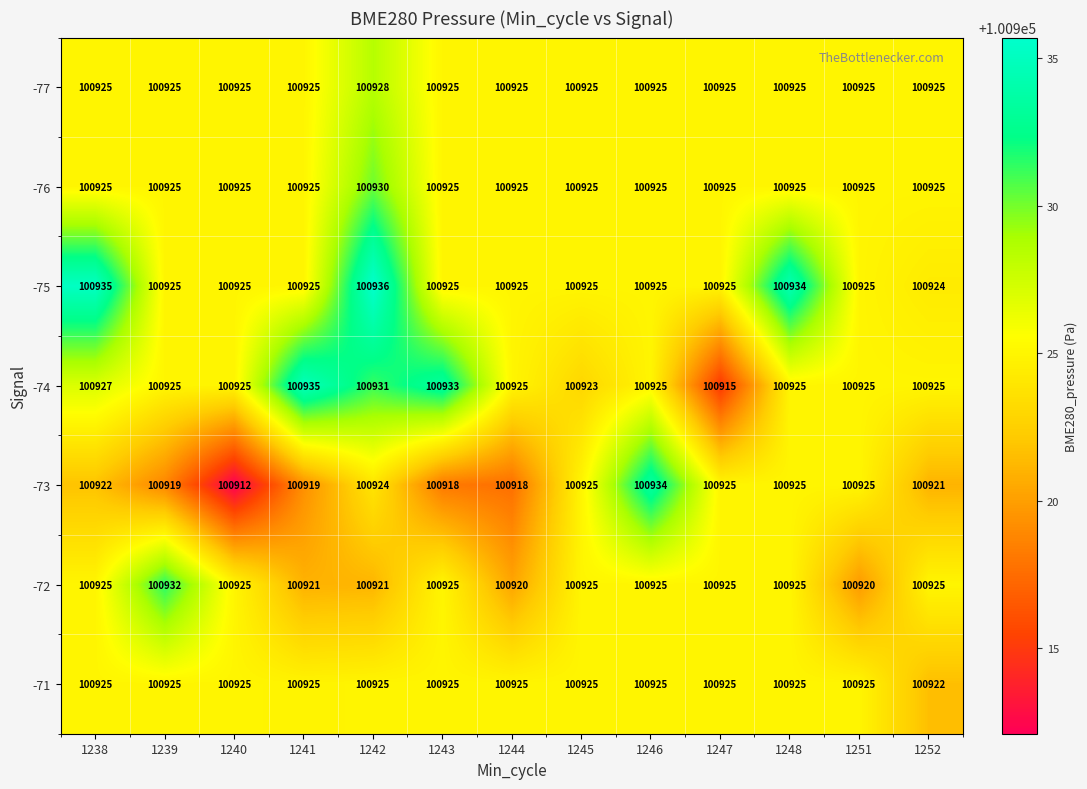

Rank the series by their maximum value, from lowest to highest.

-71, -77, -76, -72, -73, -74, -75